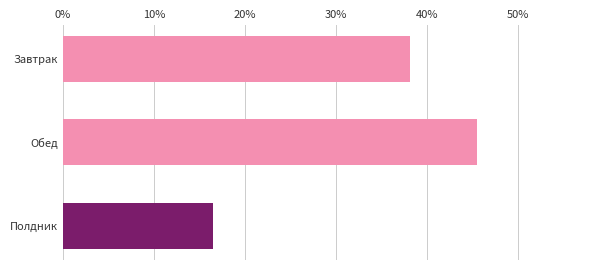

Rank the categories by value from lowest to highest.

Полдник, Завтрак, Обед